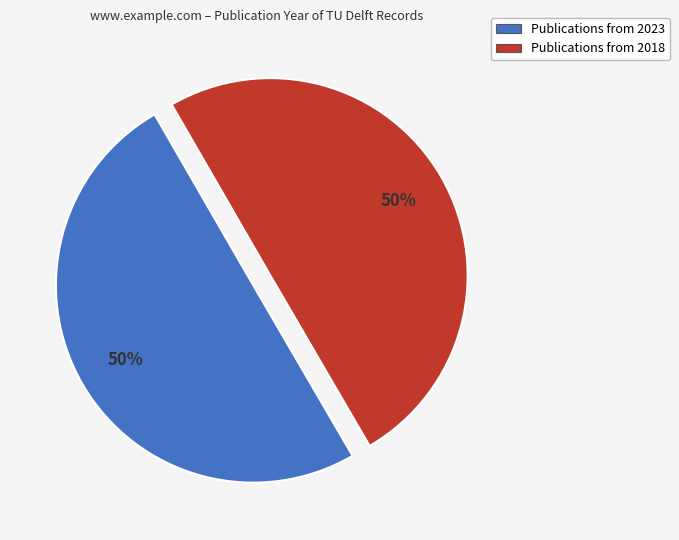

How many segments does this pie chart have?

2